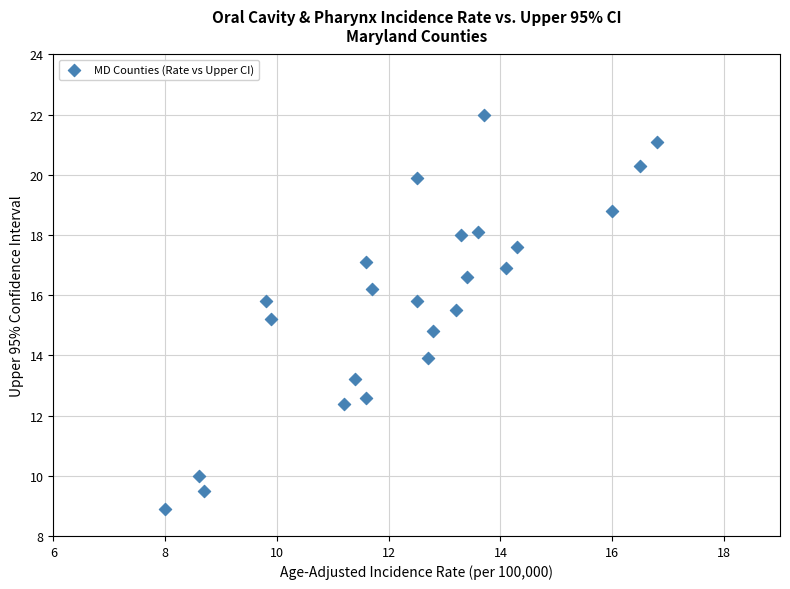

What is the range of X values (max minus min)?

8.8